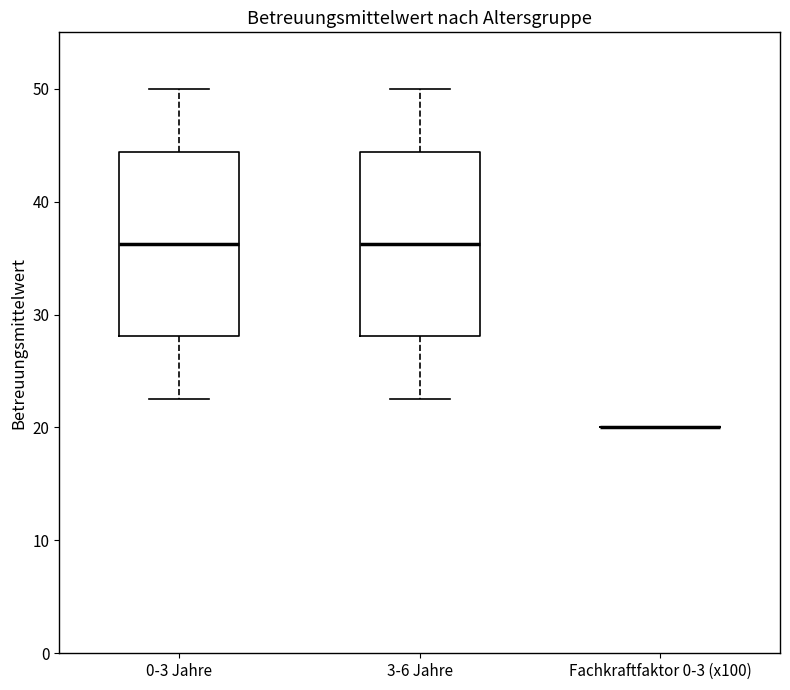

Reading left to right, transcribe this box plot: for each box, give where its median line is, the range the box spans, and where its two whiskers end, as read against the y-axis. The values are not printed on the chart, so give them approximately, as read against the axis.

0-3 Jahre: median 36, box 28 to 44, whiskers 23 to 50
3-6 Jahre: median 36, box 28 to 44, whiskers 23 to 50
Fachkraftfaktor 0-3 (x100): box collapsed to a line at 20, whiskers 20 to 20